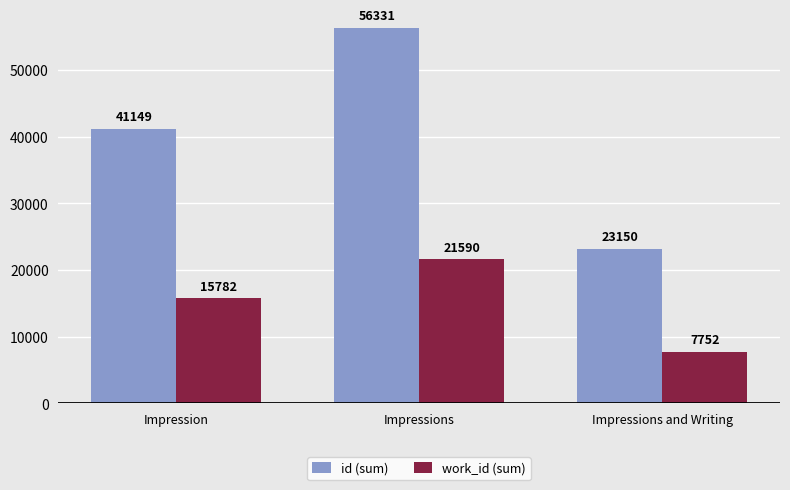

List the labels in order of work_id (sum) value, smallest first.

Impressions and Writing, Impression, Impressions